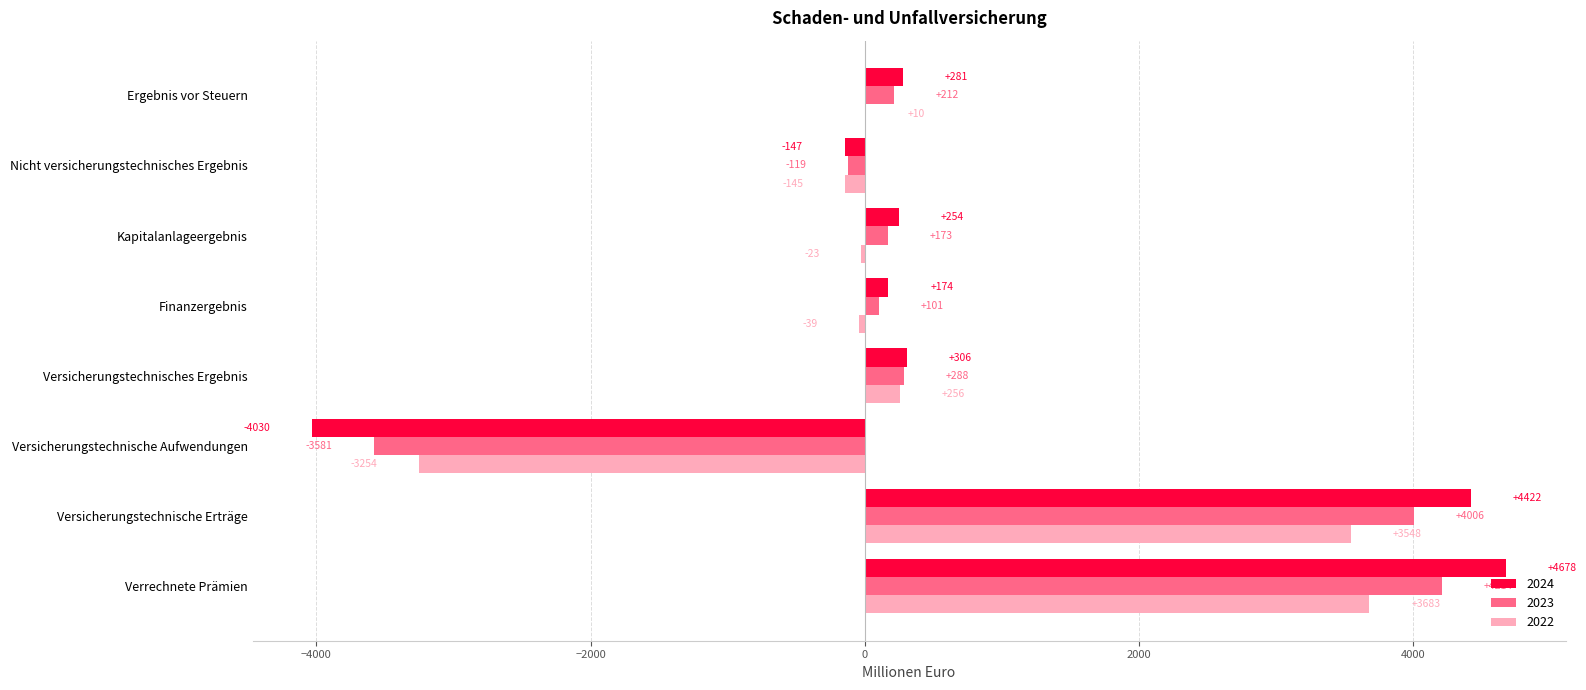

What is the maximum value for 2024?

4678.3